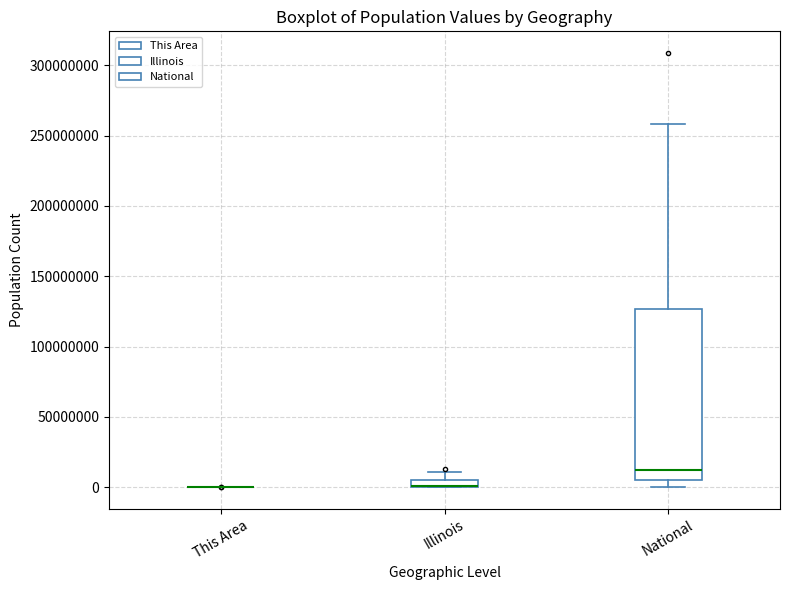

Where does the upper whisker of the box for National end on the y-axis? The values are not printed on the chart, so give them approximately, as read against the axis.

260000000